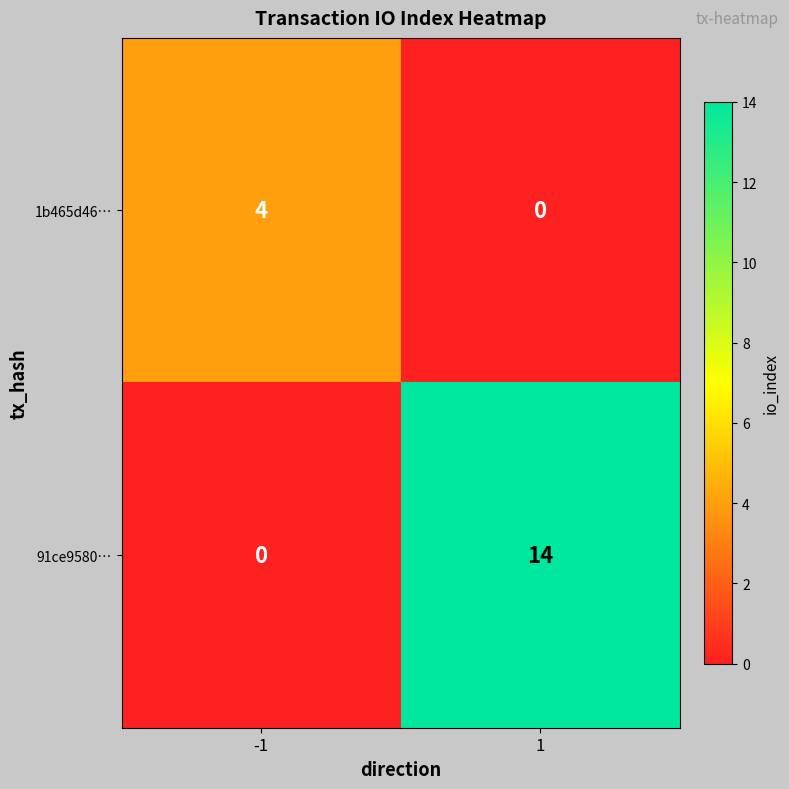

At which category is the sum across all series the highest?

1